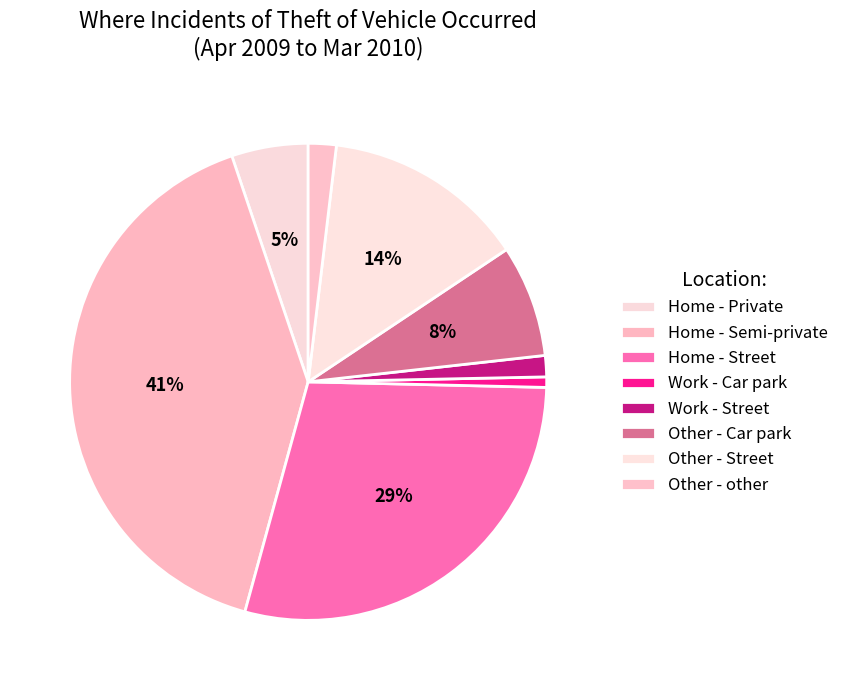

To the nearest percent, what percentage of the pie is Home - Street?

29%